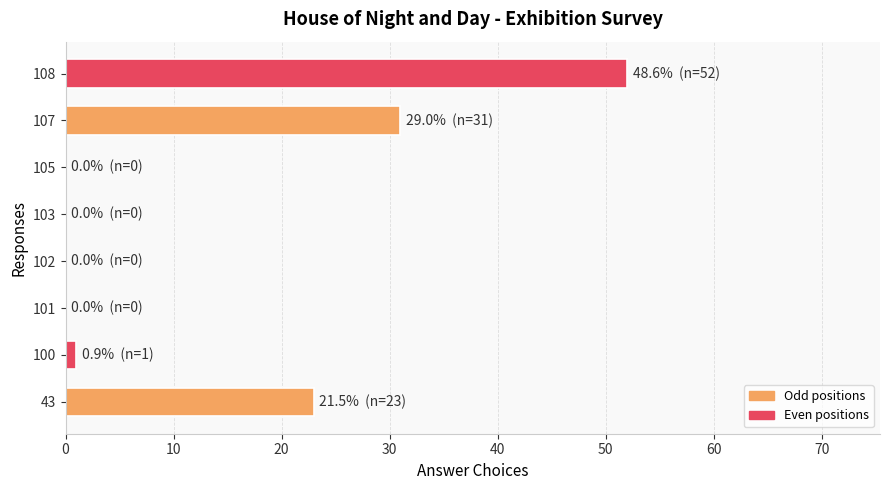

The value at 43 is 41. True or false?

False